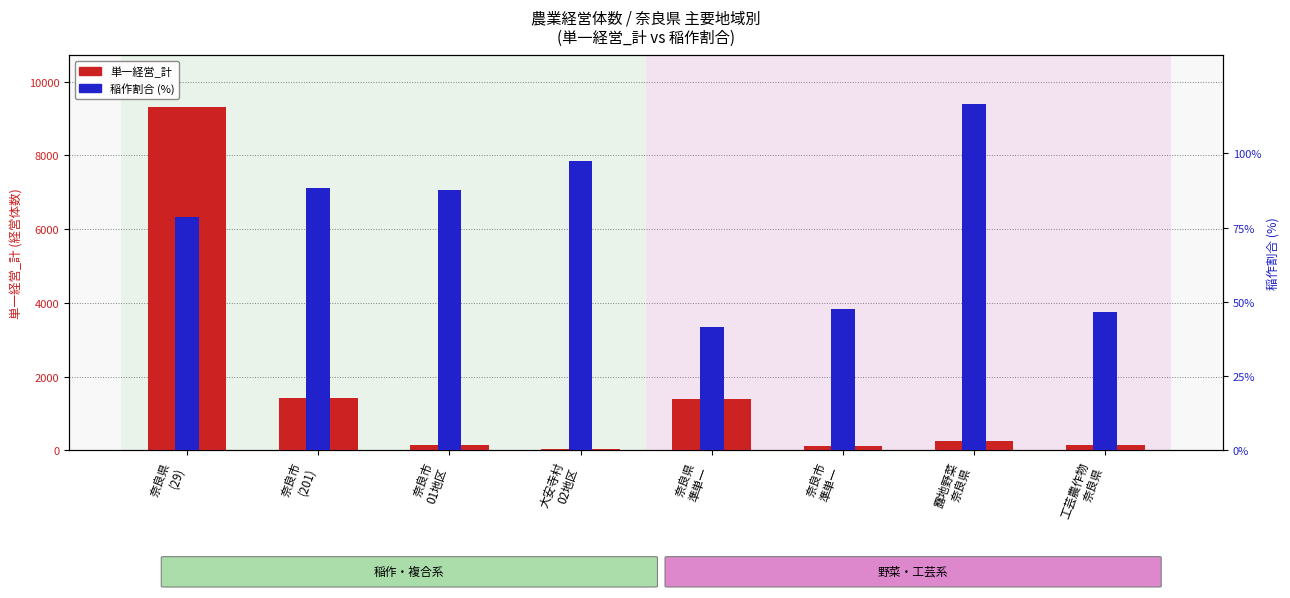

List the series in order of their peak value, lowest first.

稲作割合 (%), 単一経営_計